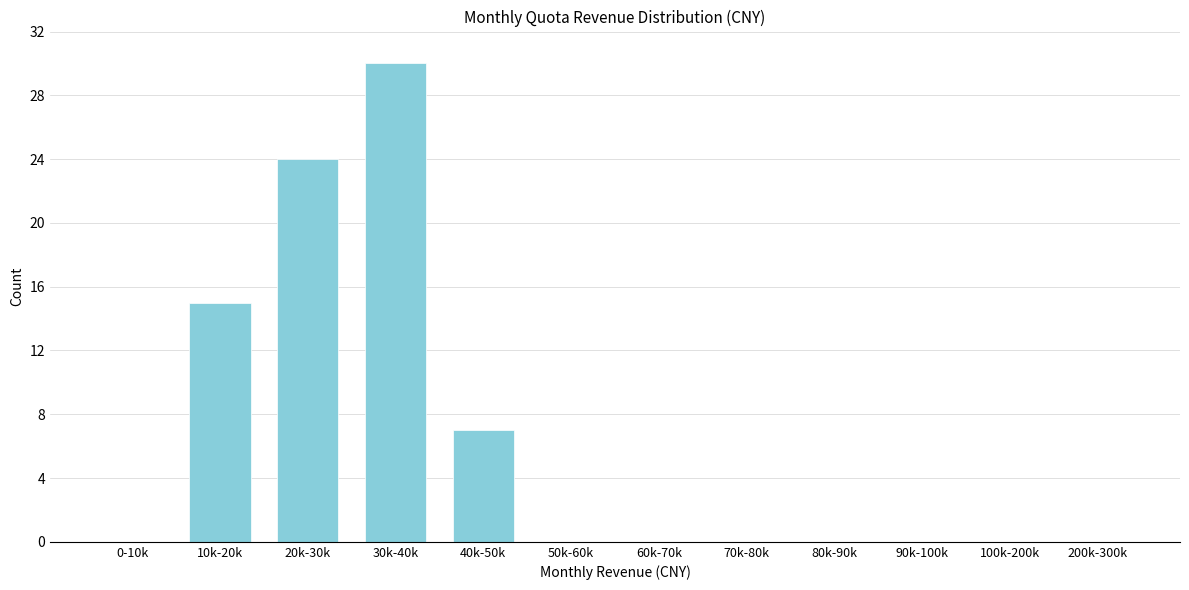

Reading left to right, list all the values displayed in this chart.

0-10k=0	10k-20k=15	20k-30k=24	30k-40k=30	40k-50k=7	50k-60k=0	60k-70k=0	70k-80k=0	80k-90k=0	90k-100k=0	100k-200k=0	200k-300k=0